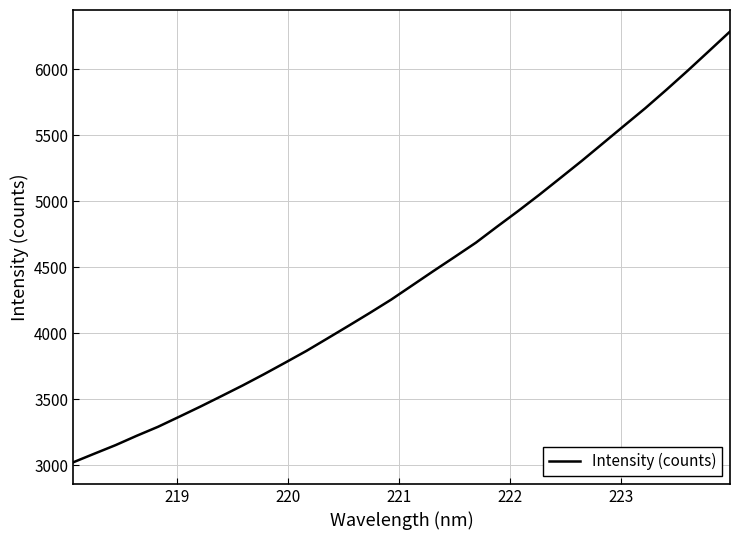

What is the maximum value shown in the chart?

6283.8